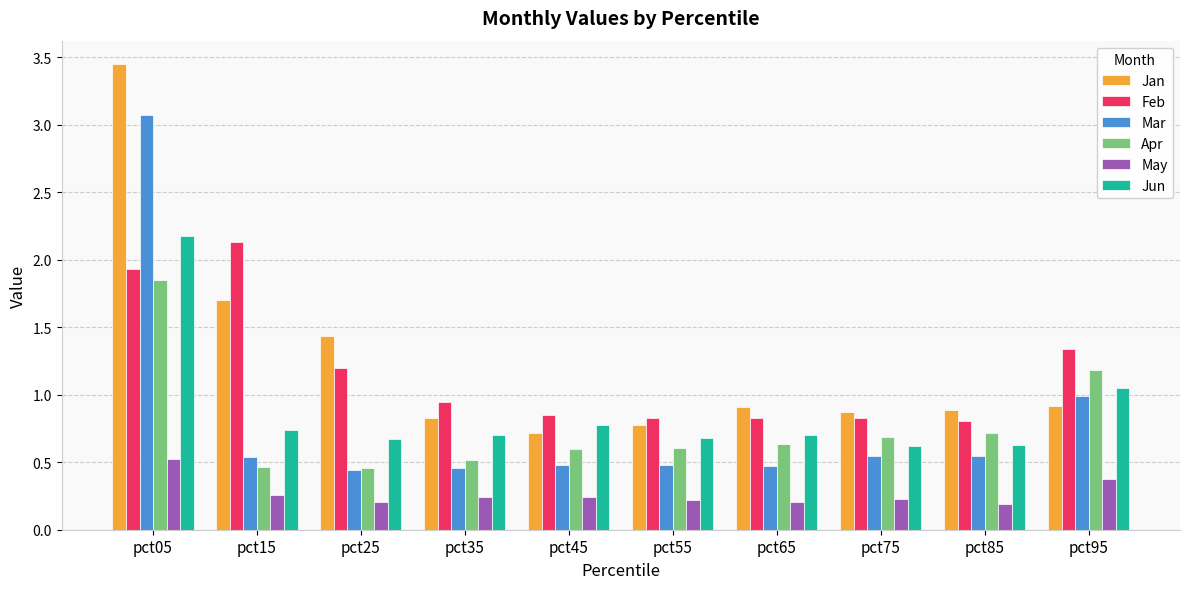

The Jan series shows 0.8 at pct15. True or false?

False